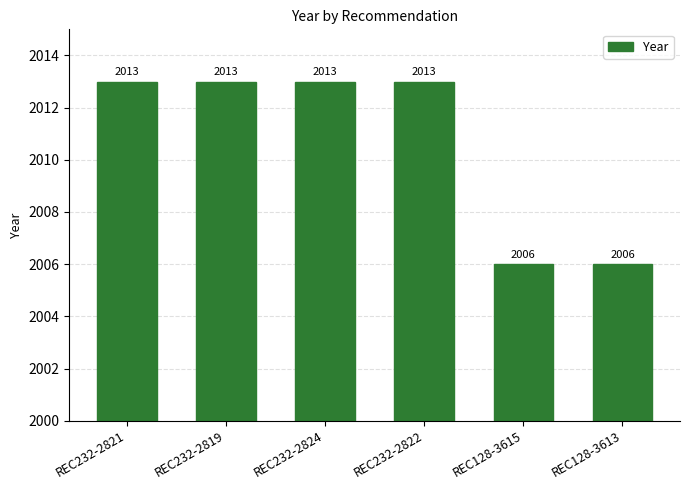

What is the minimum value shown in the chart?

2006